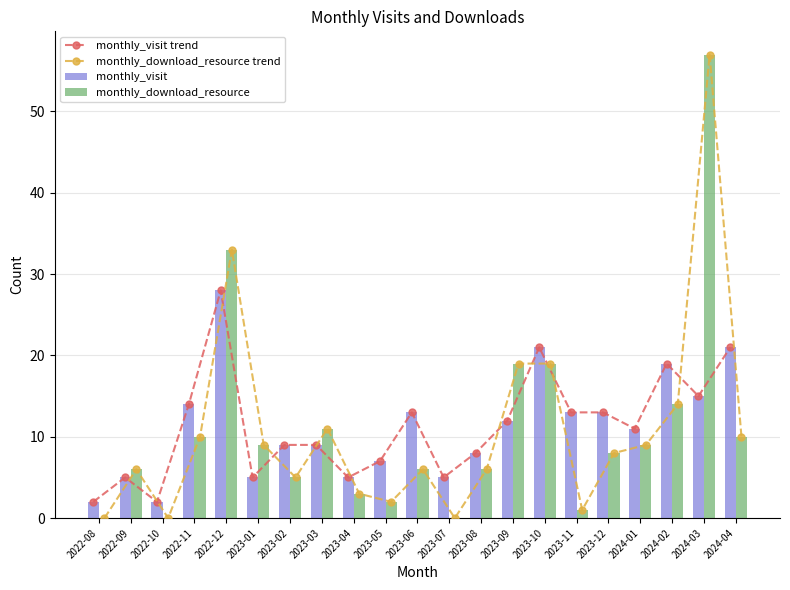

What is the sum of the monthly_download_resource trend values at 2024-04 and 2023-09?

29